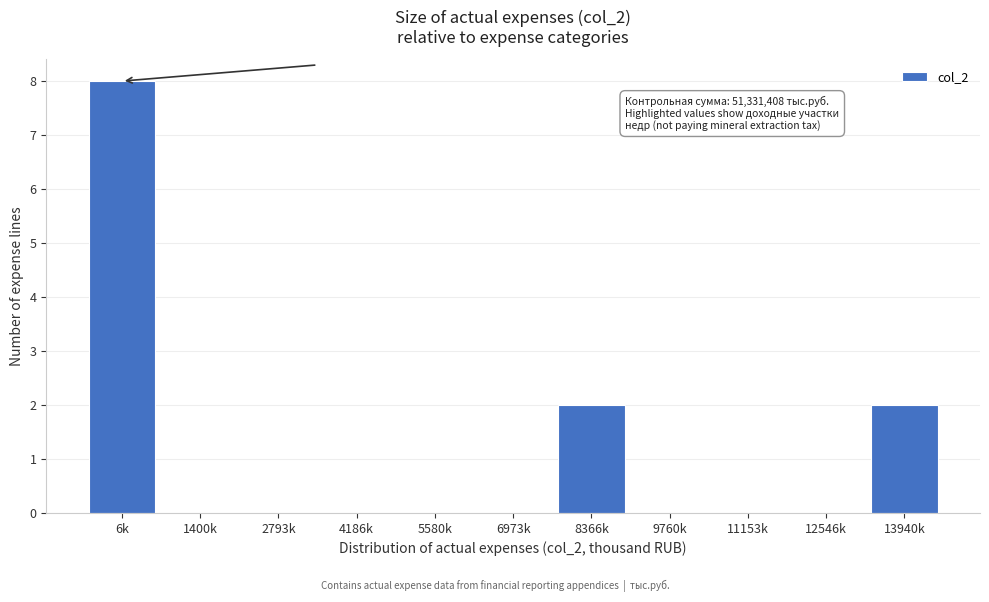

Reading left to right, extract all data points from this chart.

6k=8	1400k=0	2793k=0	4186k=0	5580k=0	6973k=0	8366k=2	9760k=0	11153k=0	12546k=0	13940k=2